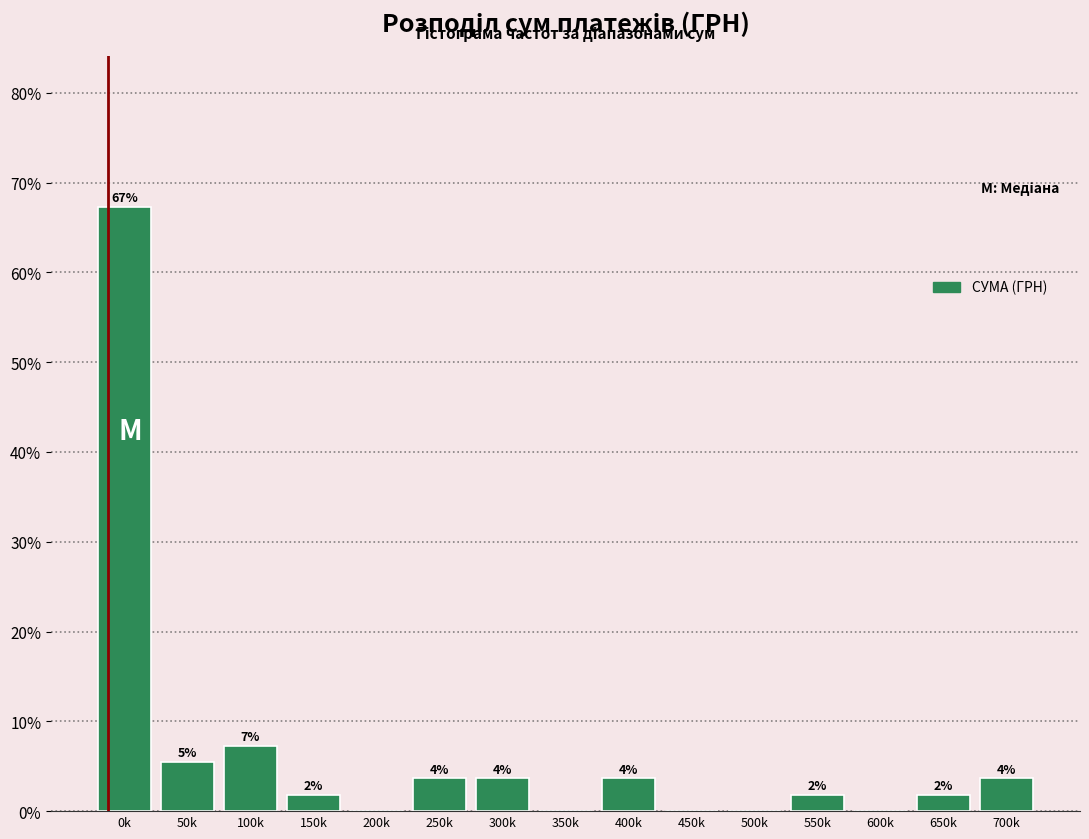

Are the bars horizontal?

No